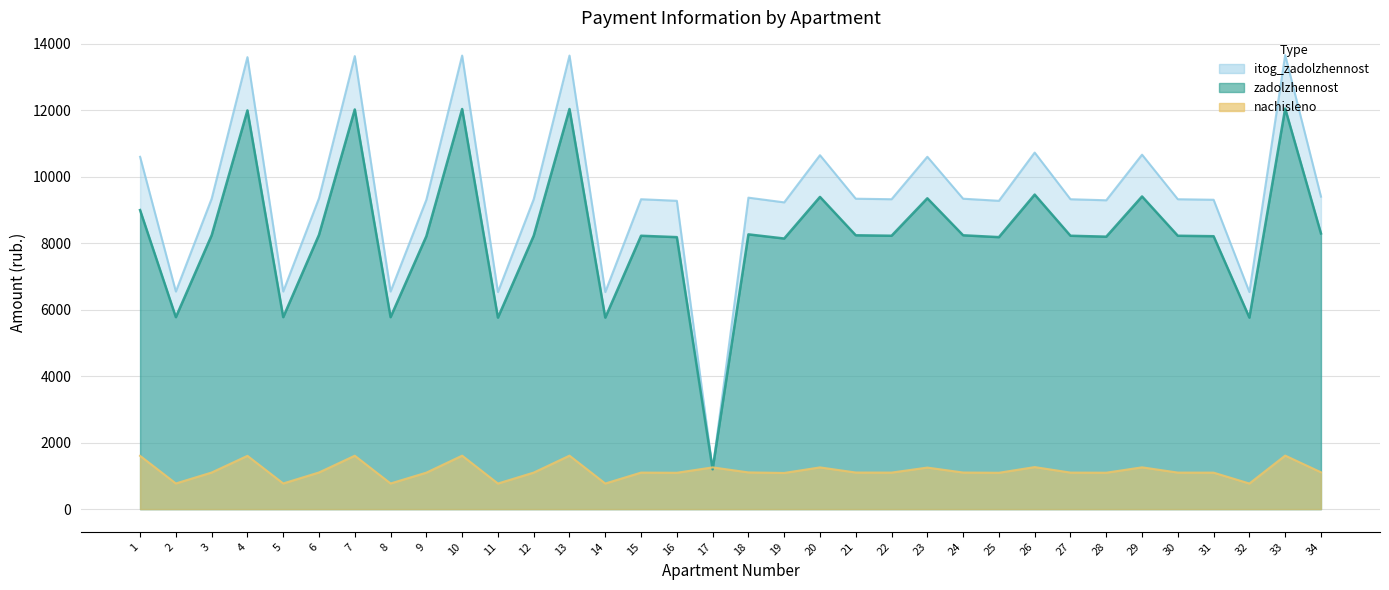

What is the total value across all series at 21?

18683.5